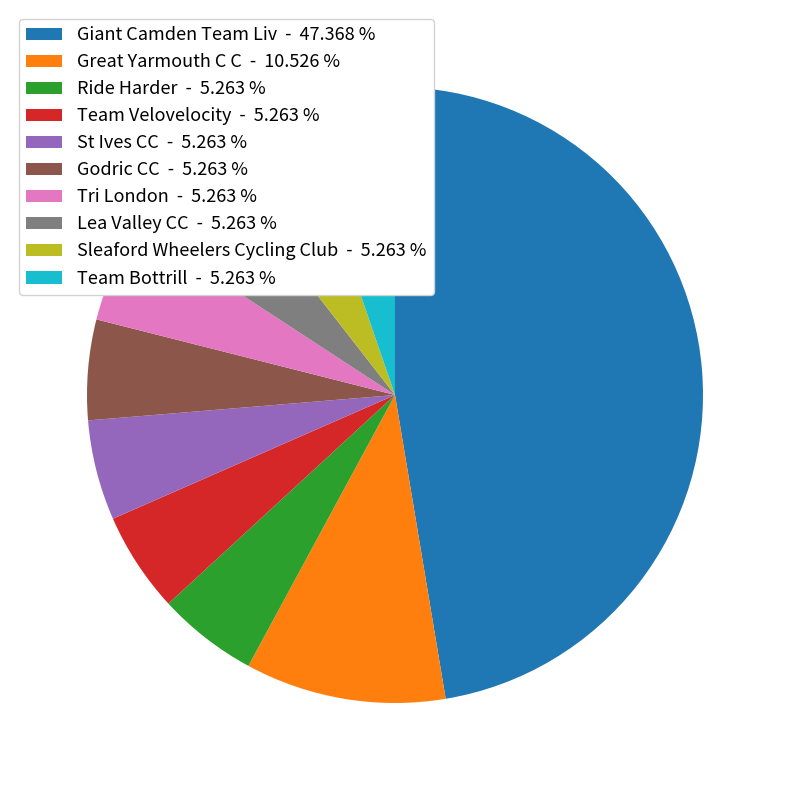

How many segments does this pie chart have?

10